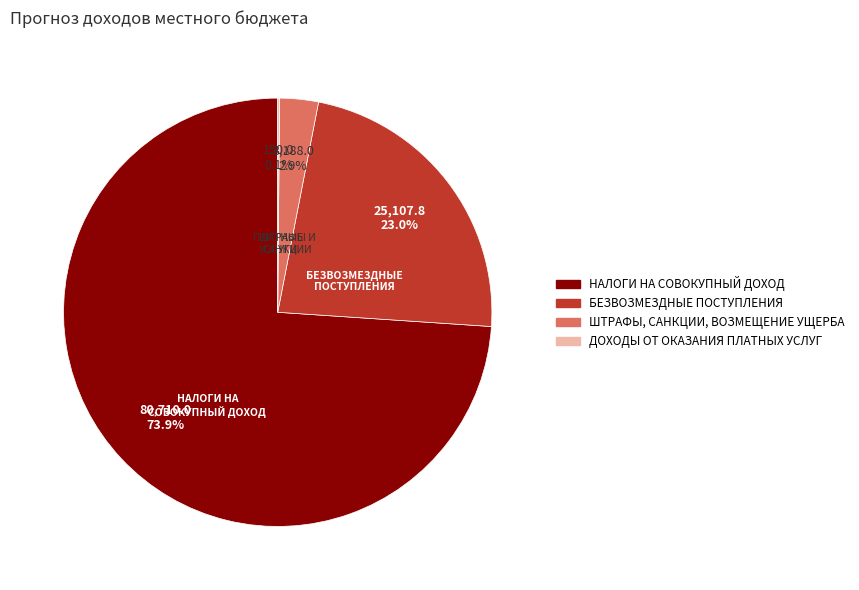

What is the largest slice in the pie chart?

НАЛОГИ НА СОВОКУПНЫЙ ДОХОД